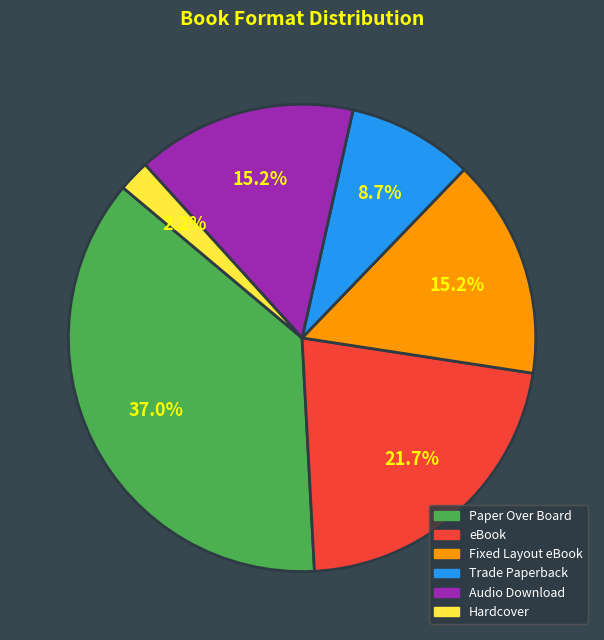

Combined, do Hardcover and Audio Download account for over 50%?

No